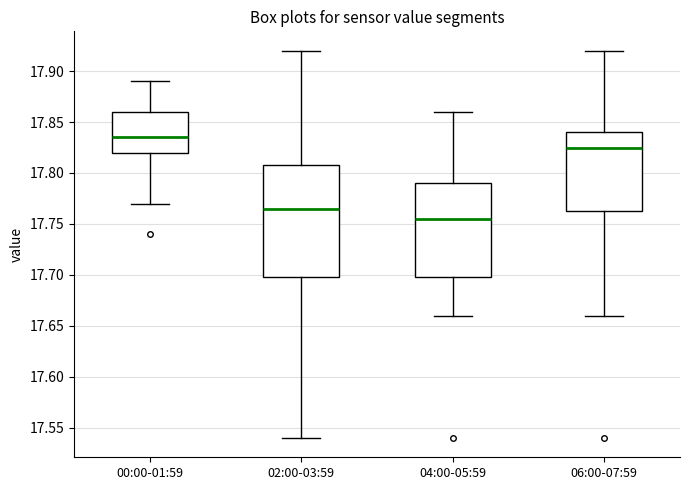

Which box's median line is the highest?

00:00-01:59